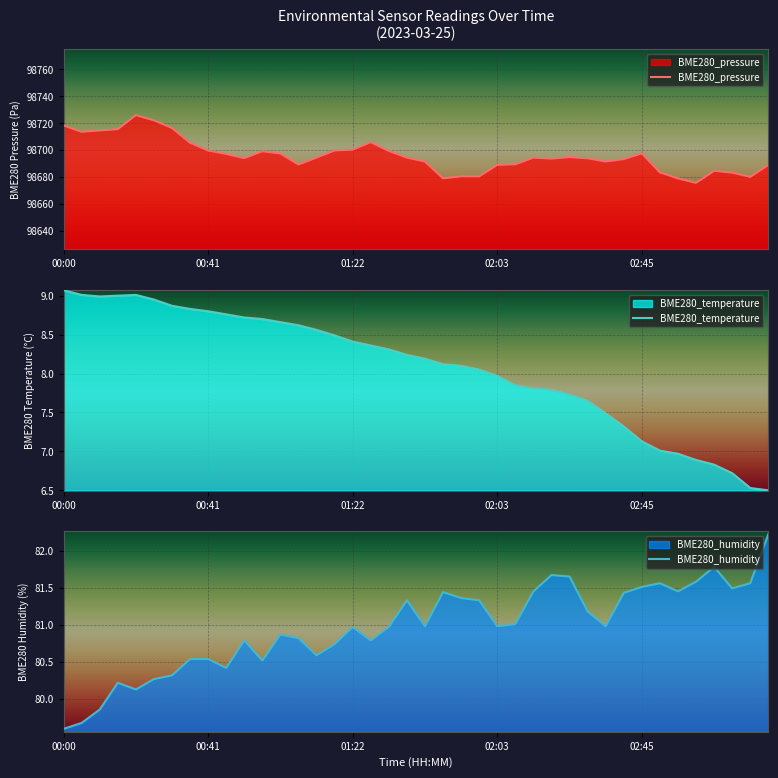

True or false: BME280_pressure has a value of 98699.7 at 00:41.

True